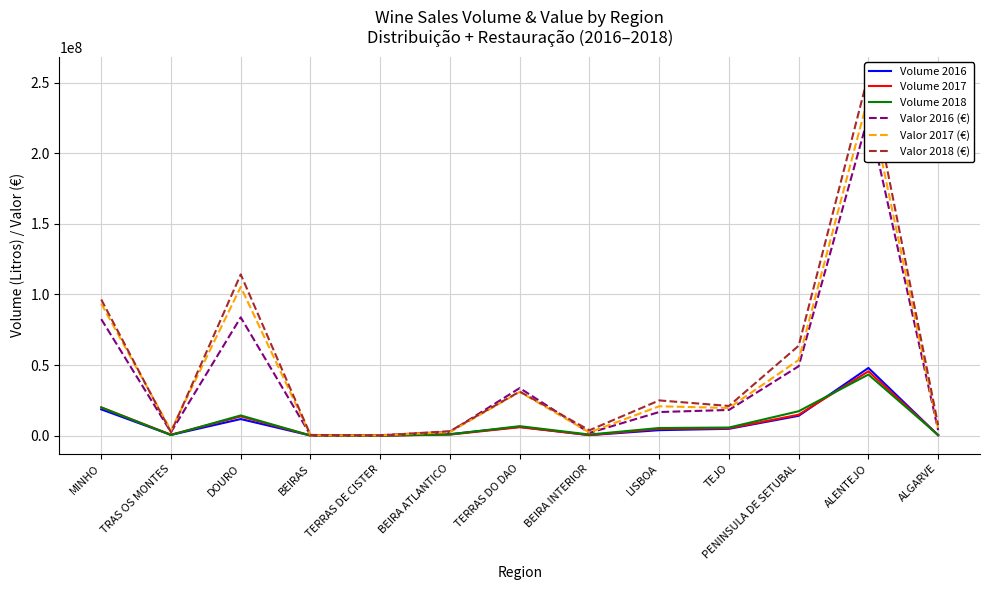

Is it true that Valor 2017 (€) equals 1236105 at BEIRA INTERIOR?

False